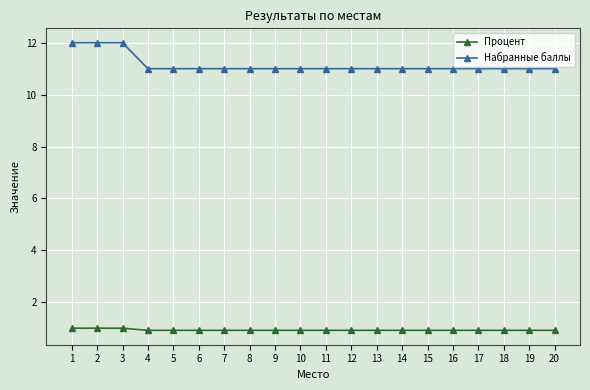

The Процент series shows 1.0 at 3. True or false?

True